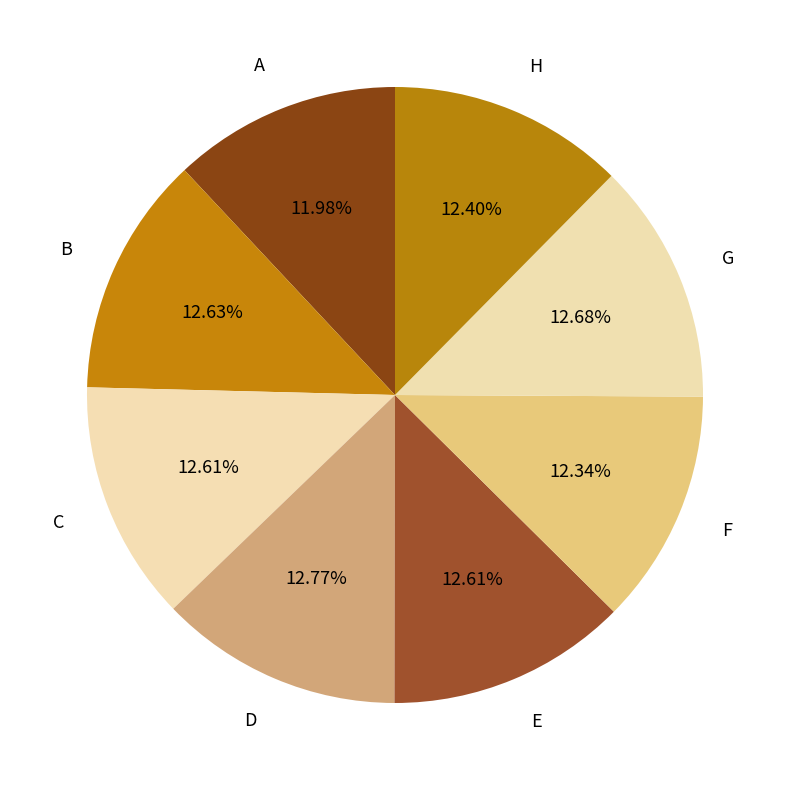

Is B the majority of the pie?

No